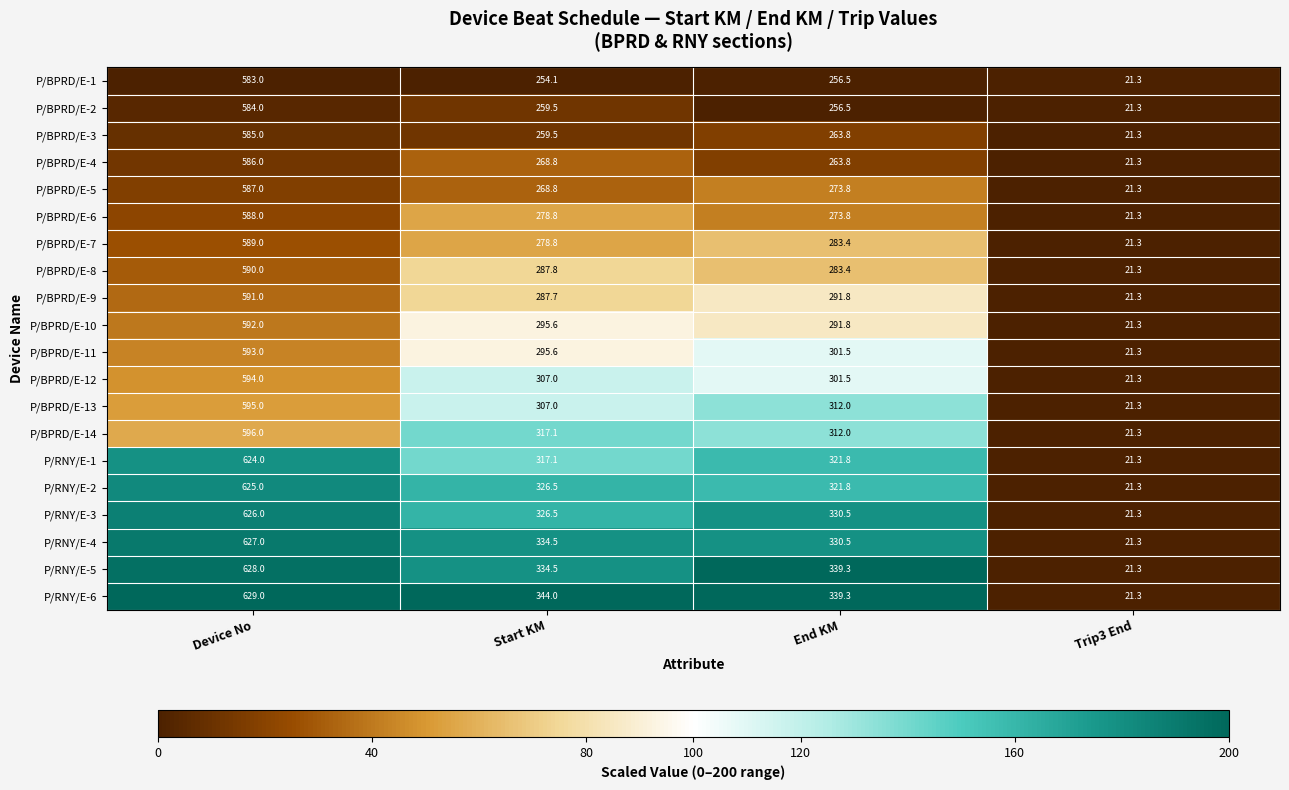

Count the number of categories in the chart.

4